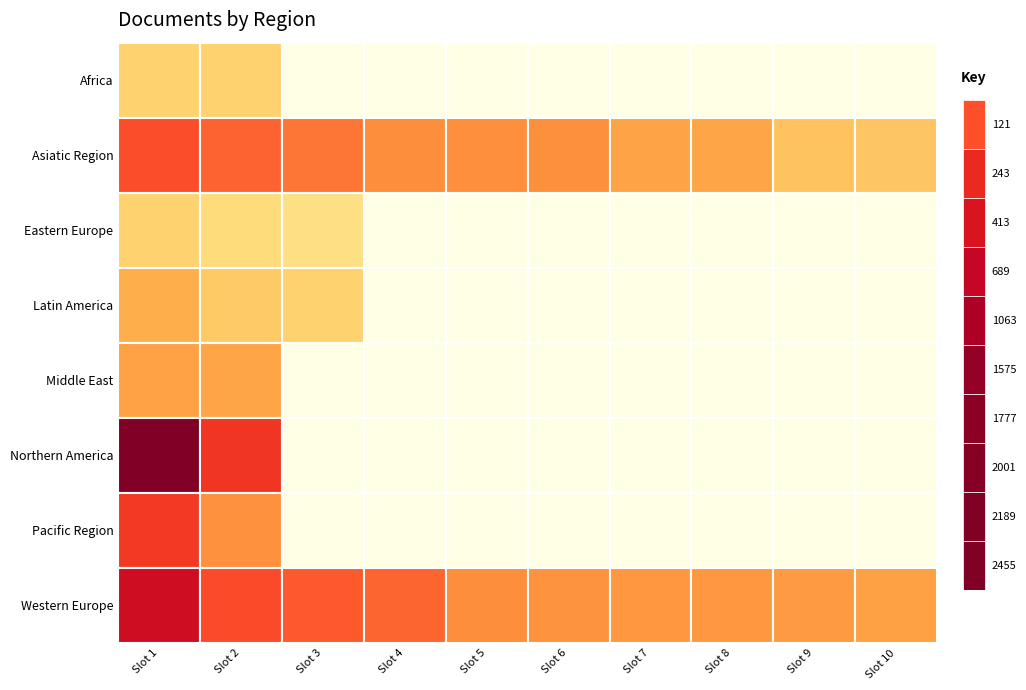

True or false: Eastern Europe has a value of -5 at 8.

False